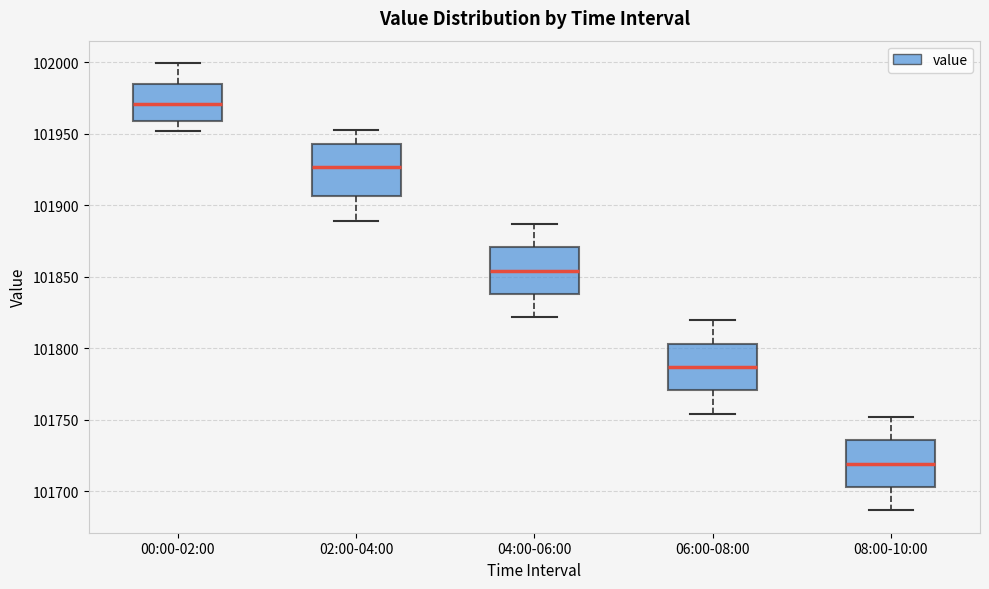

Which box's median line is the highest?

00:00-02:00